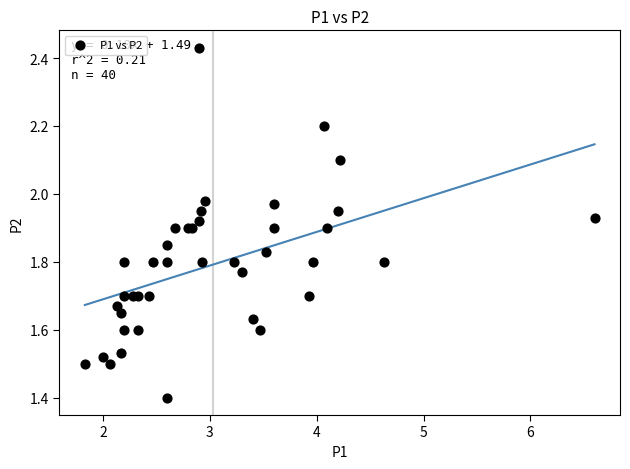

What Y value in the scatter plot is closest to 1?

1.4